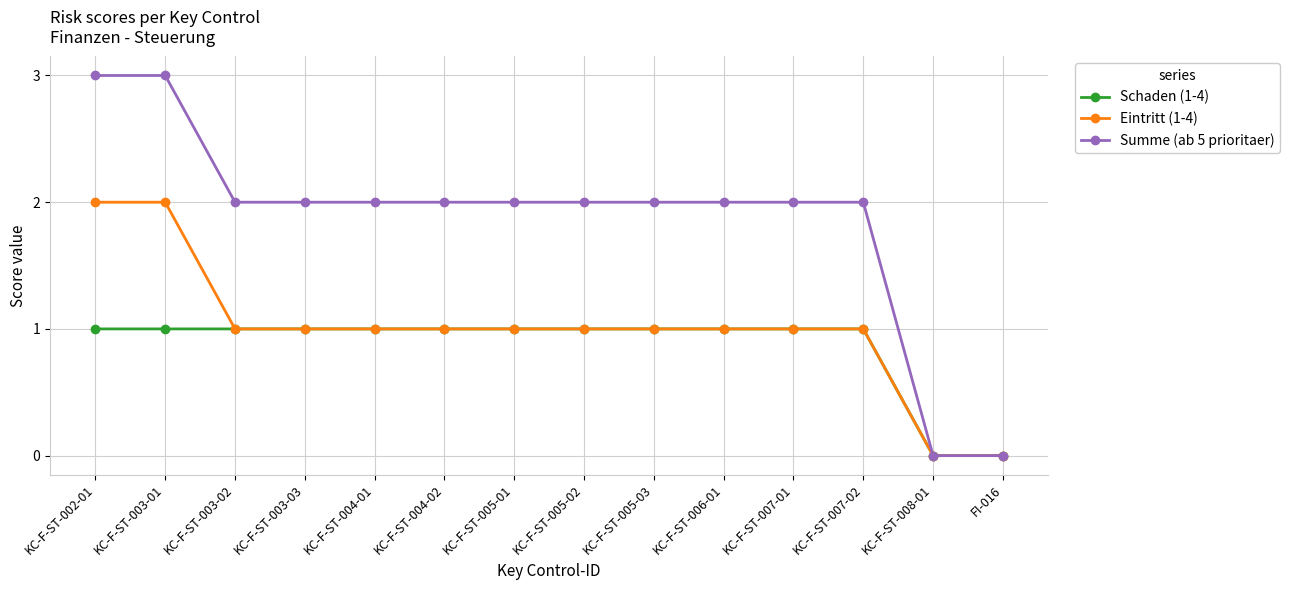

What is the value of the Schaden (1-4) point at the 10th from the left?

1